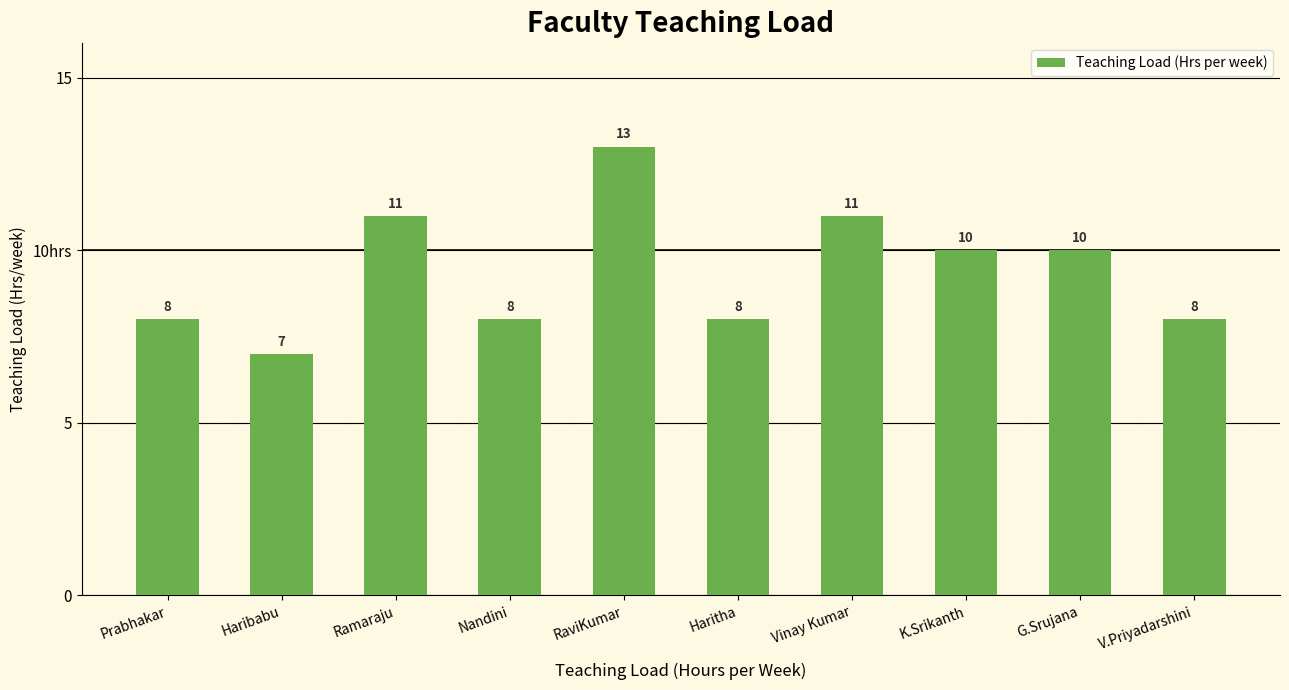

Rank the categories by value from highest to lowest.

RaviKumar, Ramaraju, Vinay Kumar, K.Srikanth, G.Srujana, Prabhakar, Nandini, Haritha, V.Priyadarshini, Haribabu